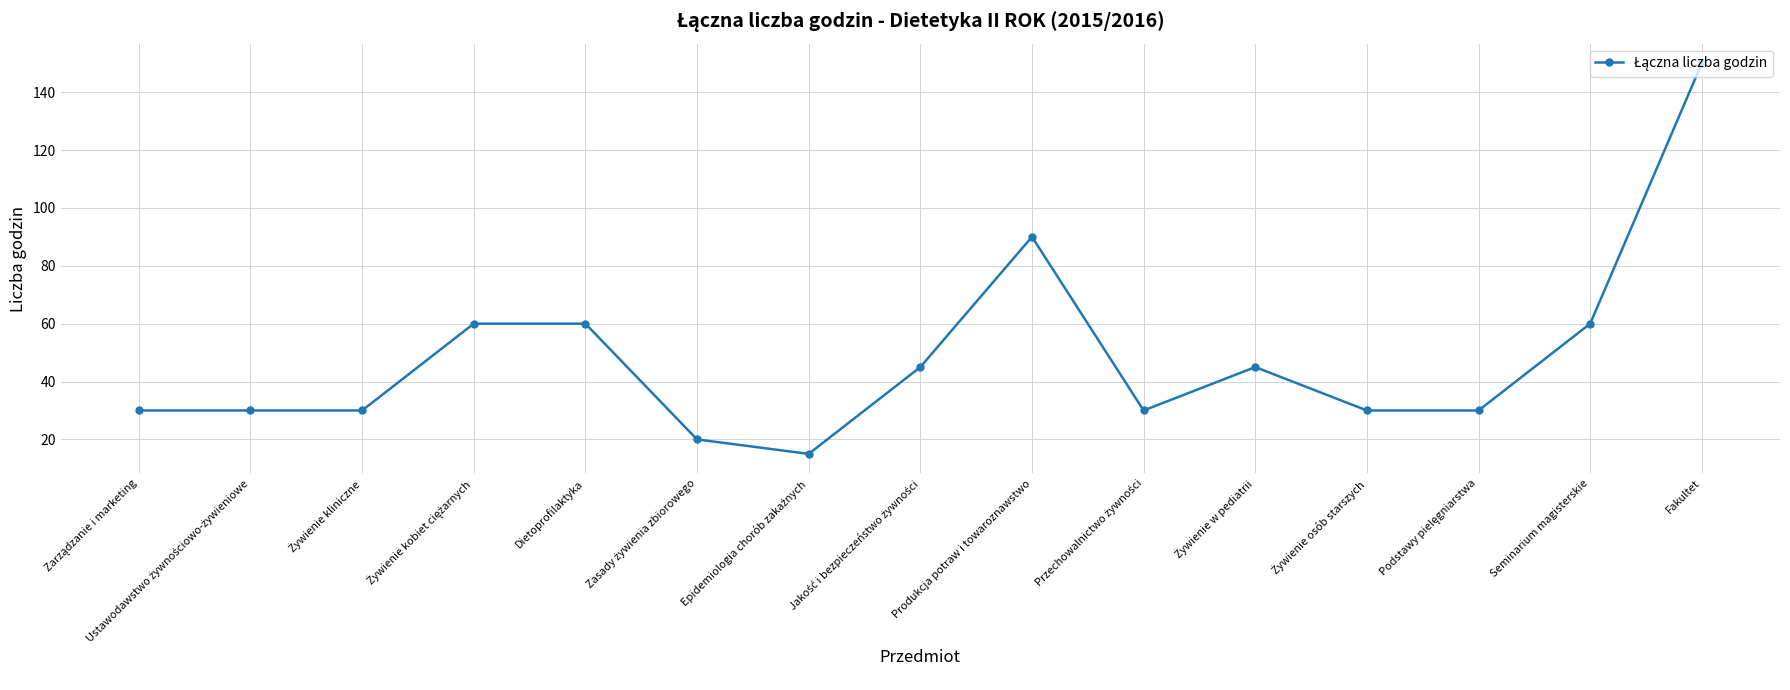

The value at Fakultet is 197. True or false?

False